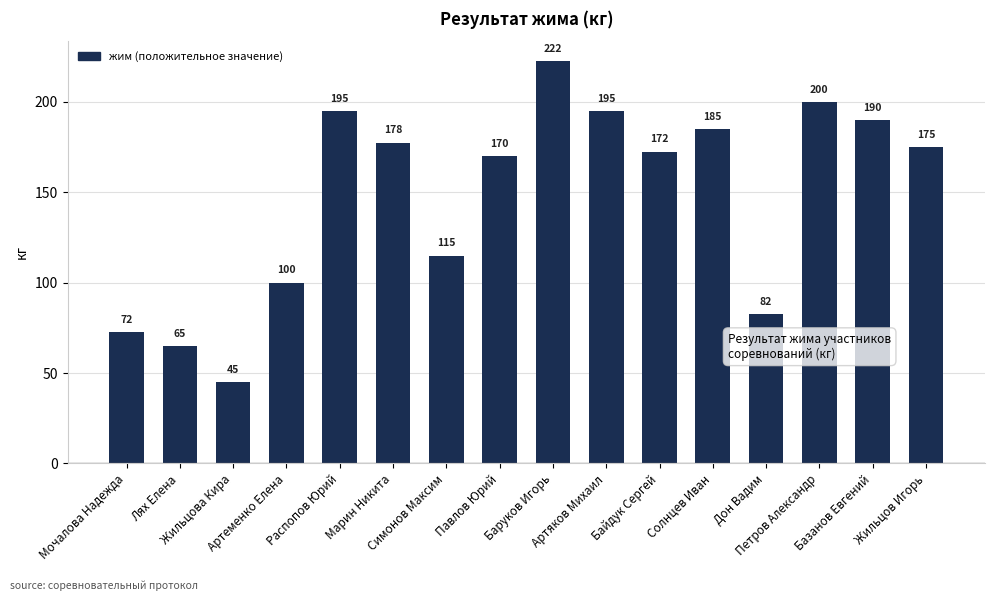

True or false: the data shows 115.0 at Симонов Максим.

True